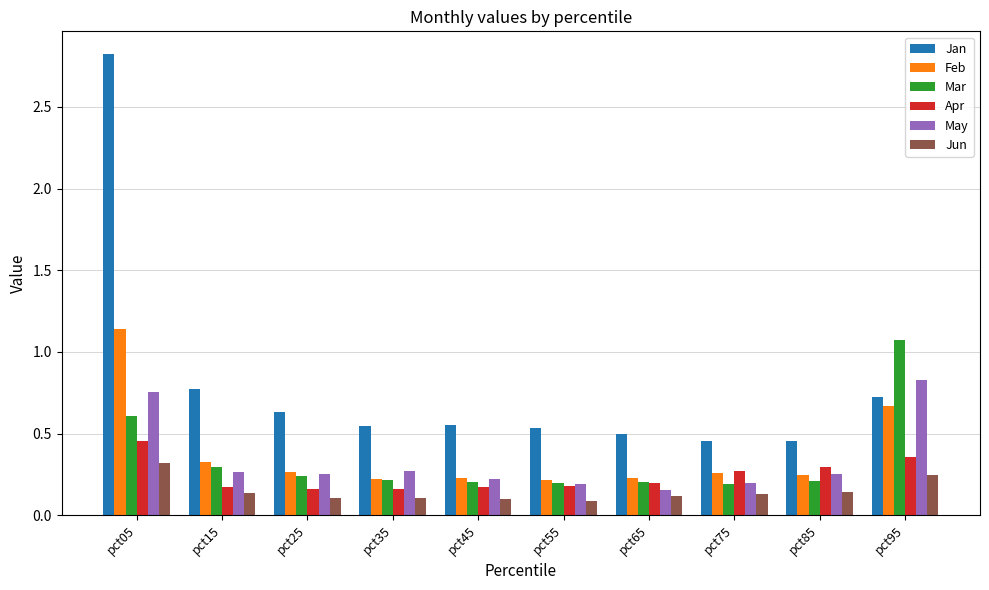

The Jan series shows 0.5 at pct35. True or false?

True